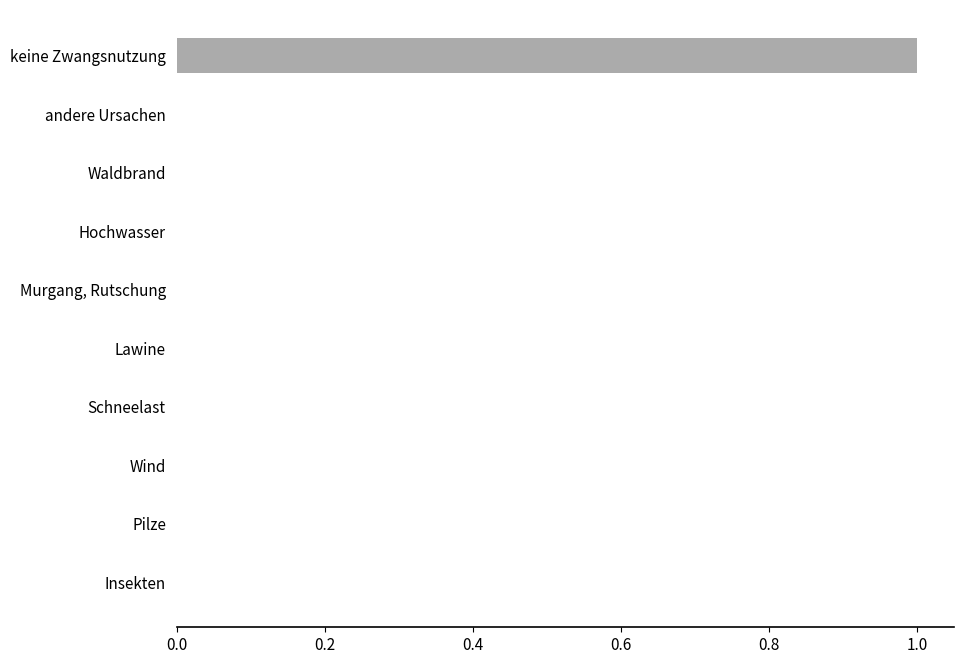

Which label corresponds to the largest value in the chart?

keine Zwangsnutzung